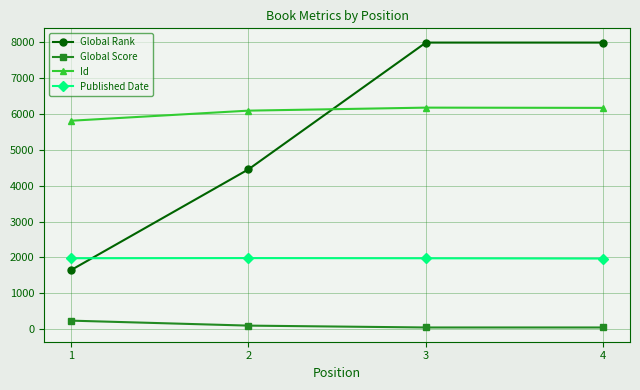

Is it true that Global Rank equals 7995 at 3?

True